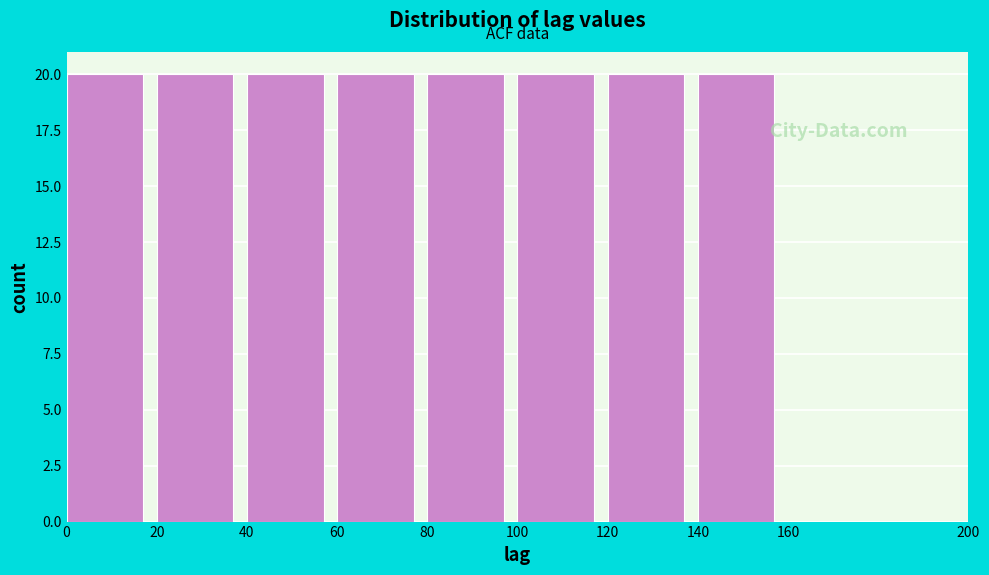

Reading left to right, list every bar in this chart as the range it spans on the x-axis followed by its height. The values are not printed on the chart, so give them approximately, as read against the axis.

0 to 20: 20
20 to 40: 20
40 to 60: 20
60 to 80: 20
80 to 100: 20
100 to 120: 20
120 to 140: 20
140 to 160: 20
160 to 200: 0